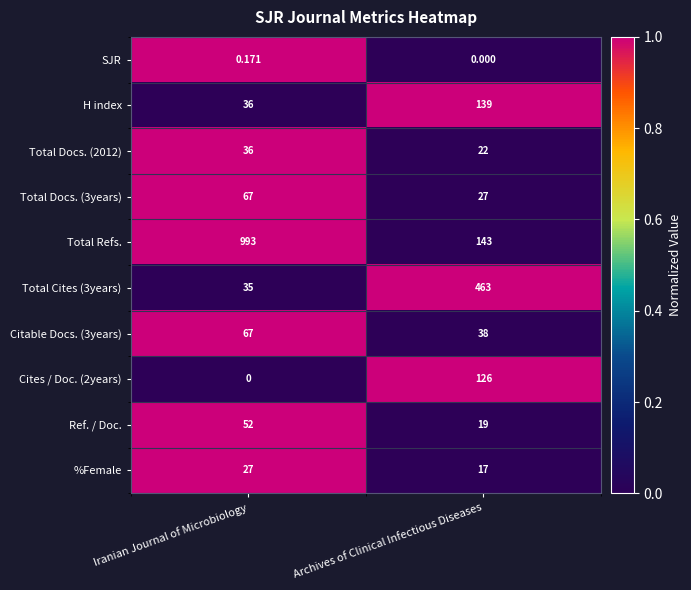

Which category has the lowest value in the Total Refs. series?

Archives of Clinical Infectious Diseases